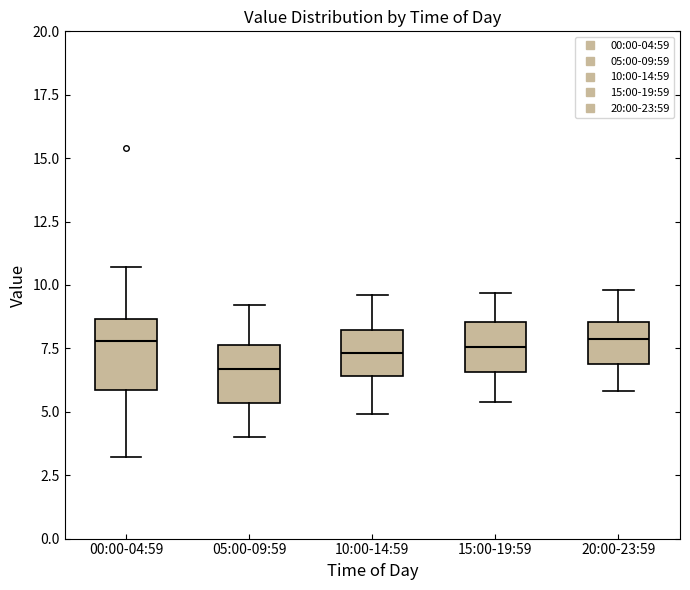

Which box is the tallest, from its lower edge to its upper edge?

00:00-04:59